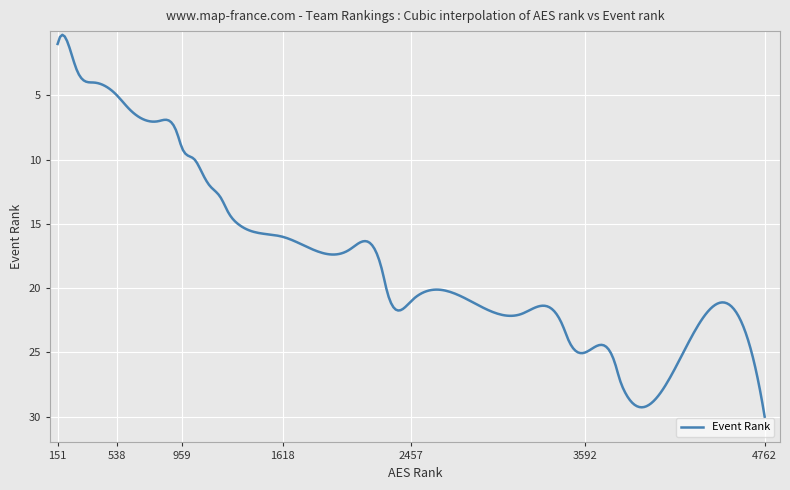

What is the difference between the maximum and minimum values?

29.7